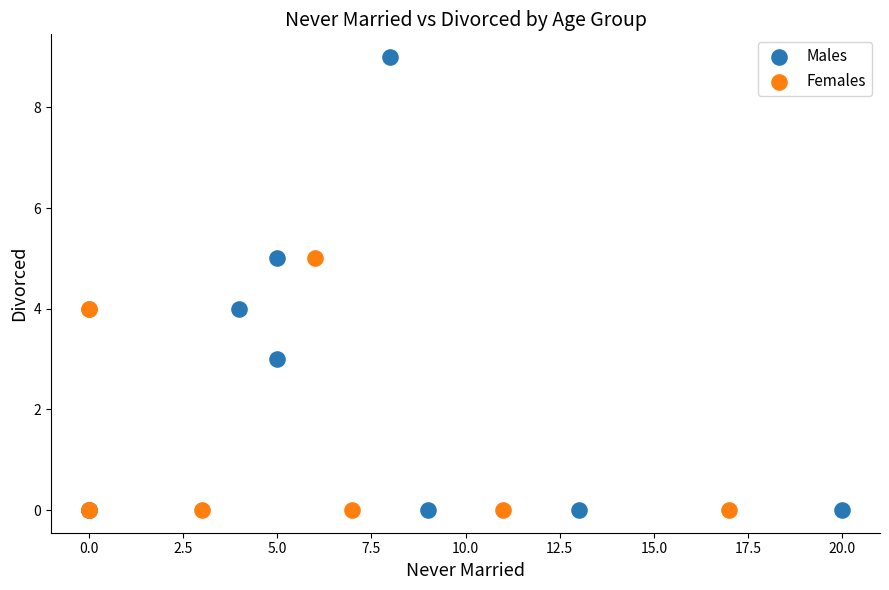

Which series has the widest spread of Y values?

Males